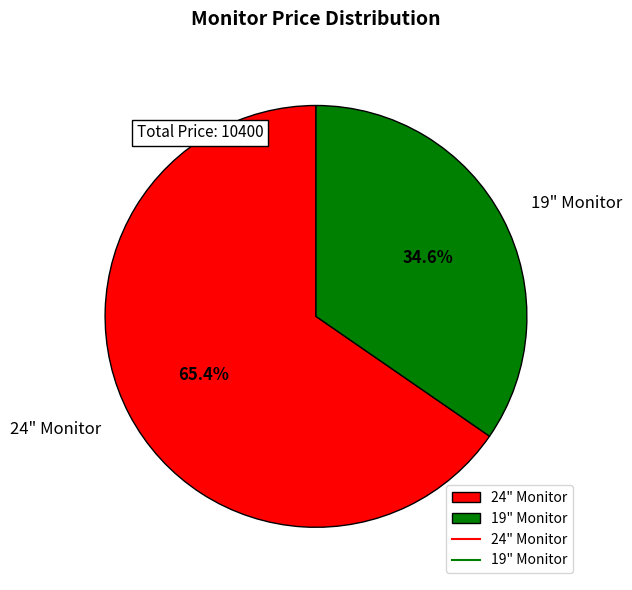

Which has a higher value, 24" Monitor or 19" Monitor?

24" Monitor